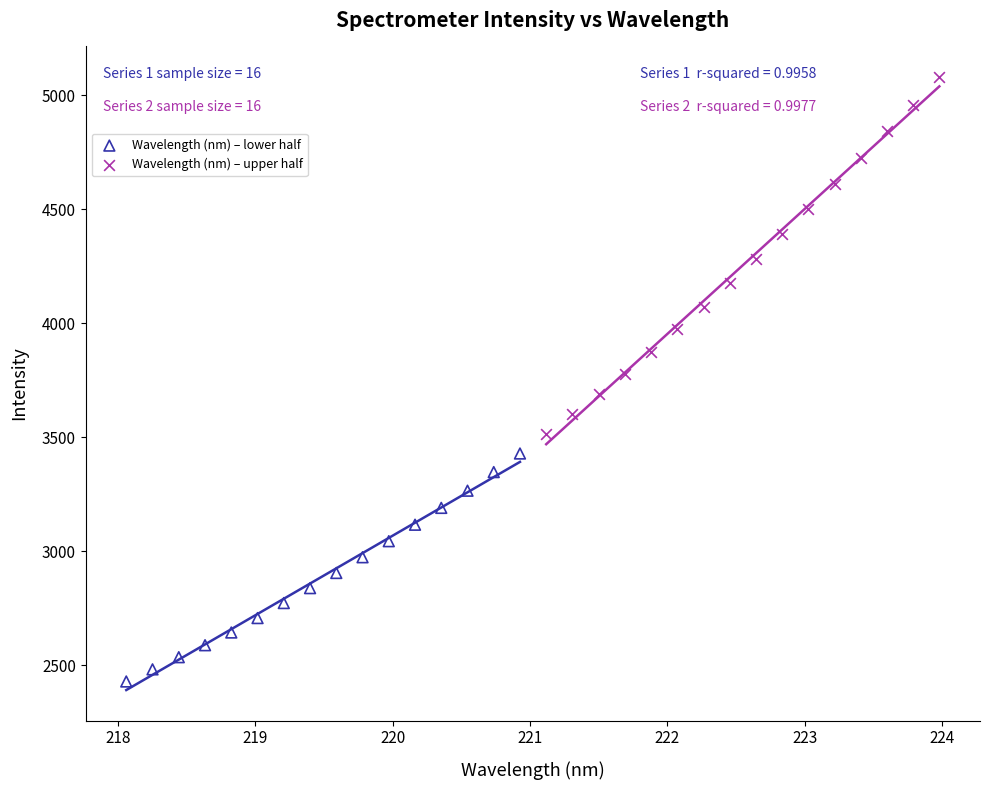

Which series contains the lowest Y value?

Wavelength (nm) – lower half